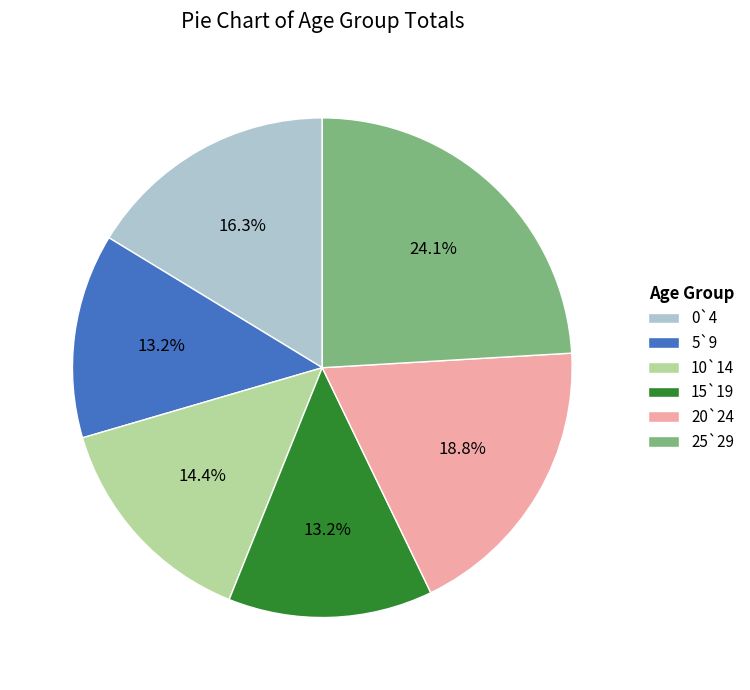

Does 0`4 represent more than half of the total?

No